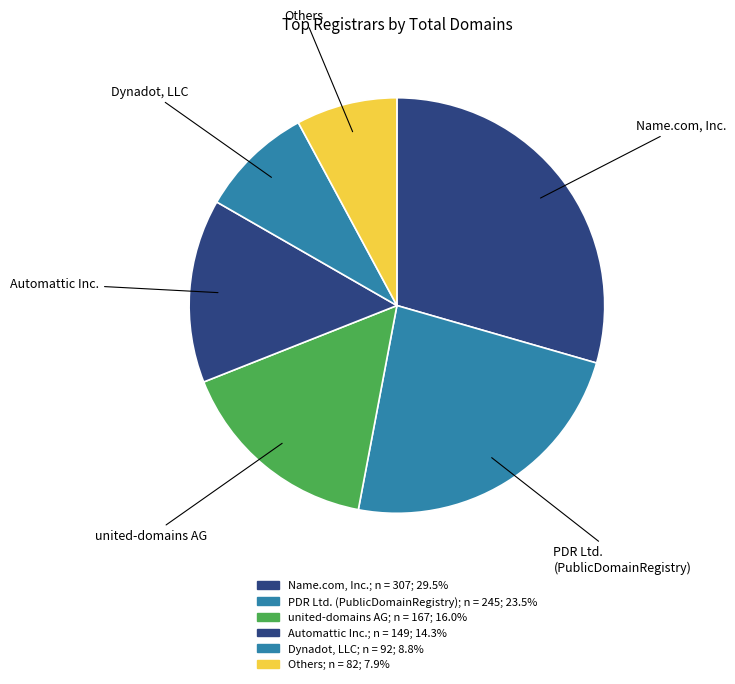

Between Name.com, Inc. and Automattic Inc., which is larger?

Name.com, Inc.